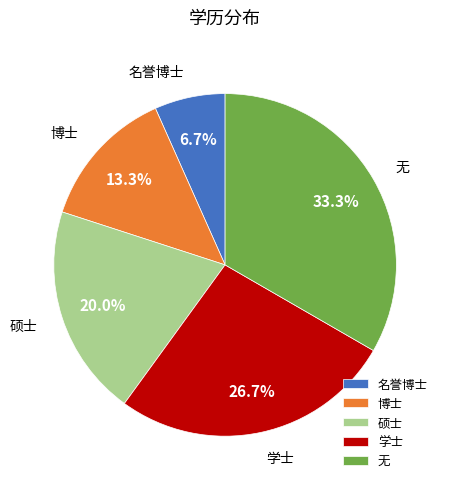

Does 博士 represent more than half of the total?

No